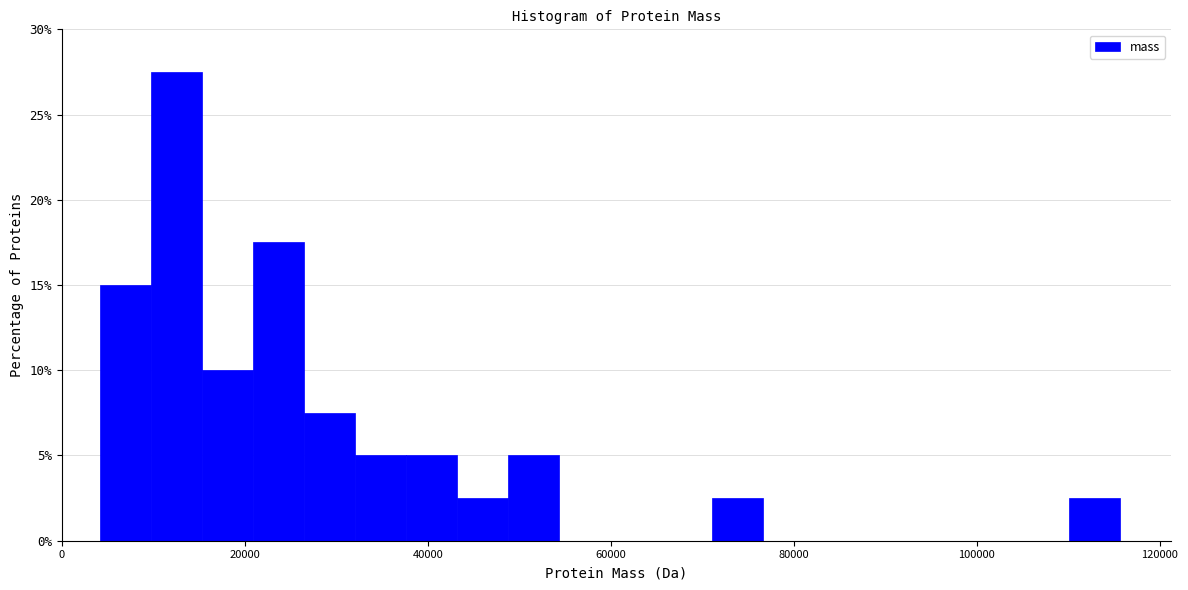

Read against the x-axis, roughly where is the centre of the tallest bar?

12000